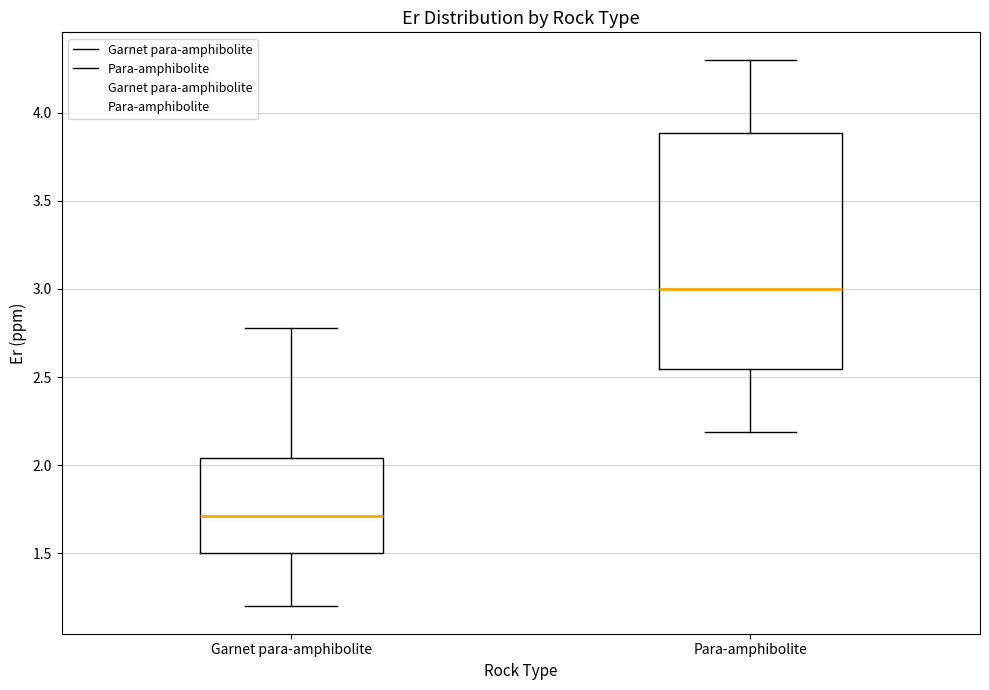

Which box is the tallest, from its lower edge to its upper edge?

Para-amphibolite